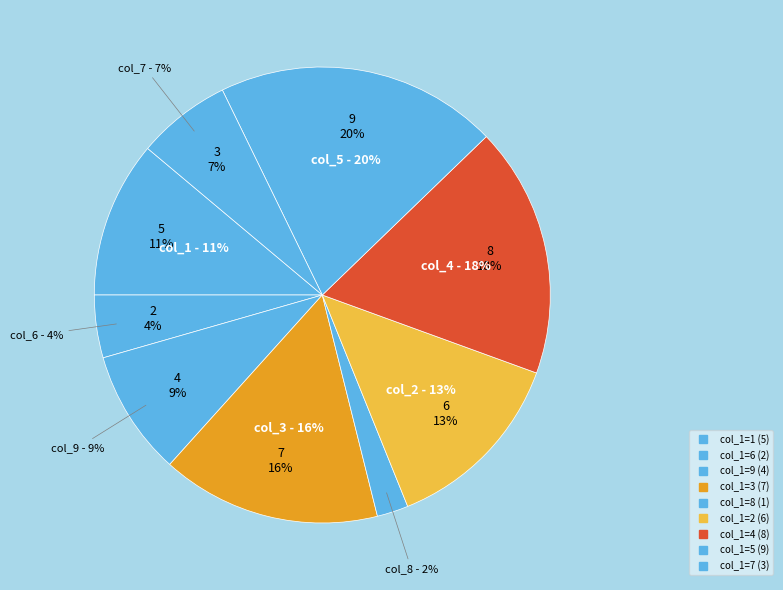

Between 2 and 7, which is larger?

2